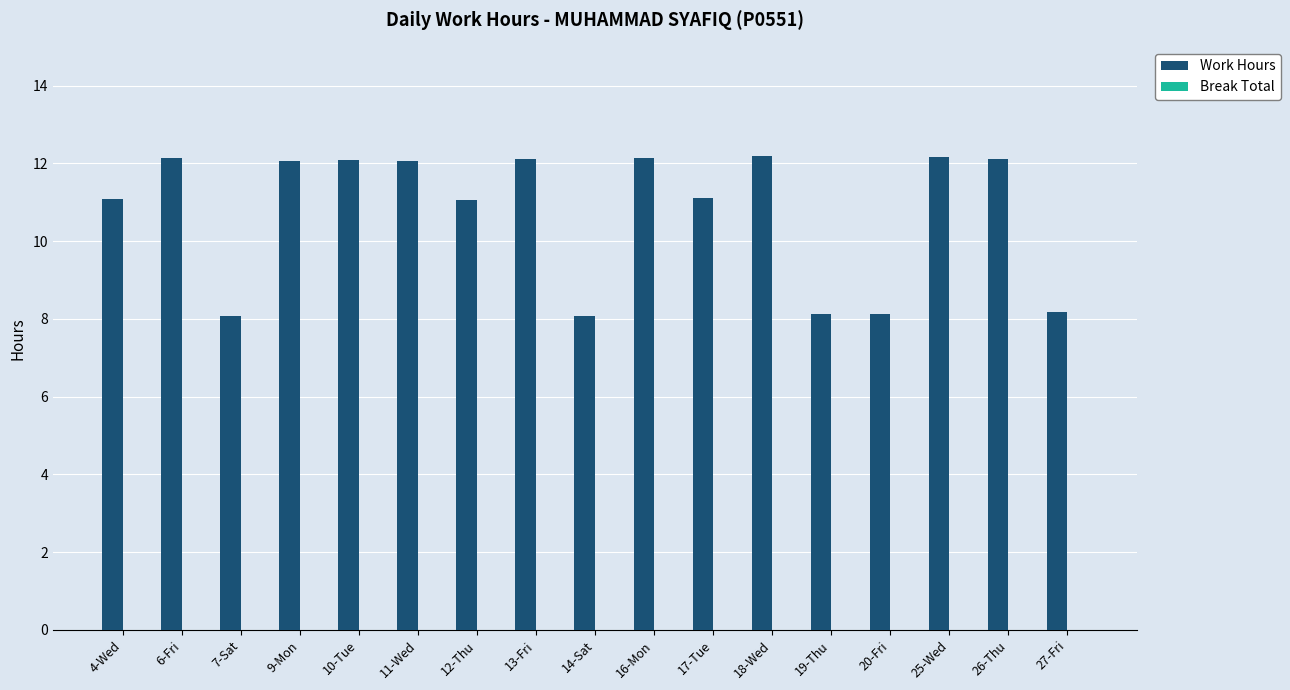

Is it true that the value at 13-Fri is 12.1?

True